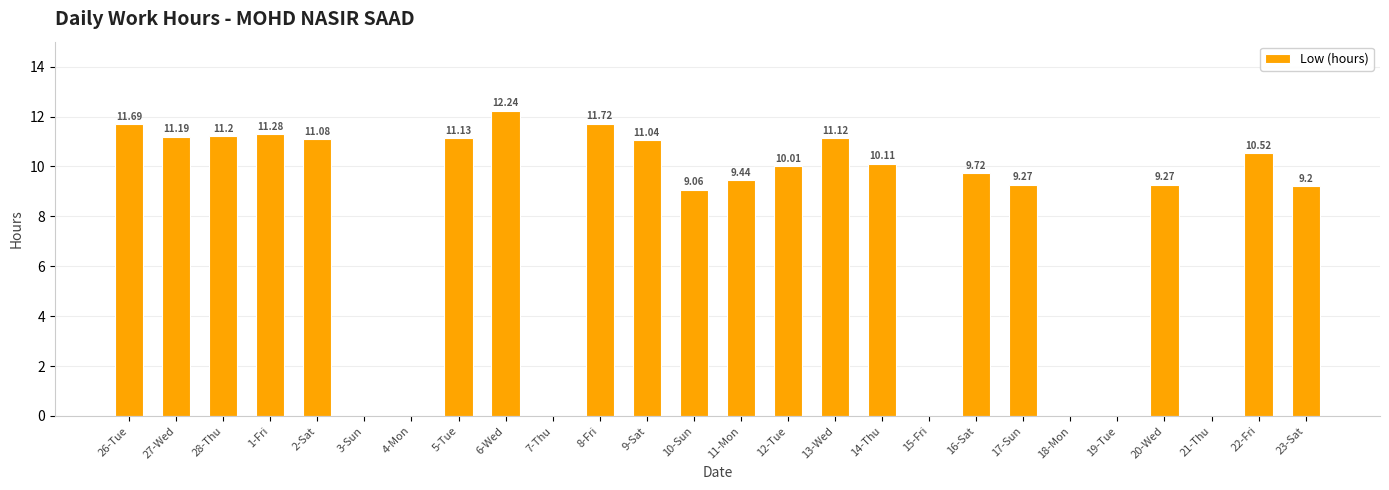

Reading left to right, transcribe all the data shown in this chart.

11.7	11.2	11.2	11.3	11.1	0.0	0.0	11.1	12.2	0.0	11.7	11.0	9.1	9.4	10.0	11.1	10.1	0.0	9.7	9.3	0.0	0.0	9.3	0.0	10.5	9.2